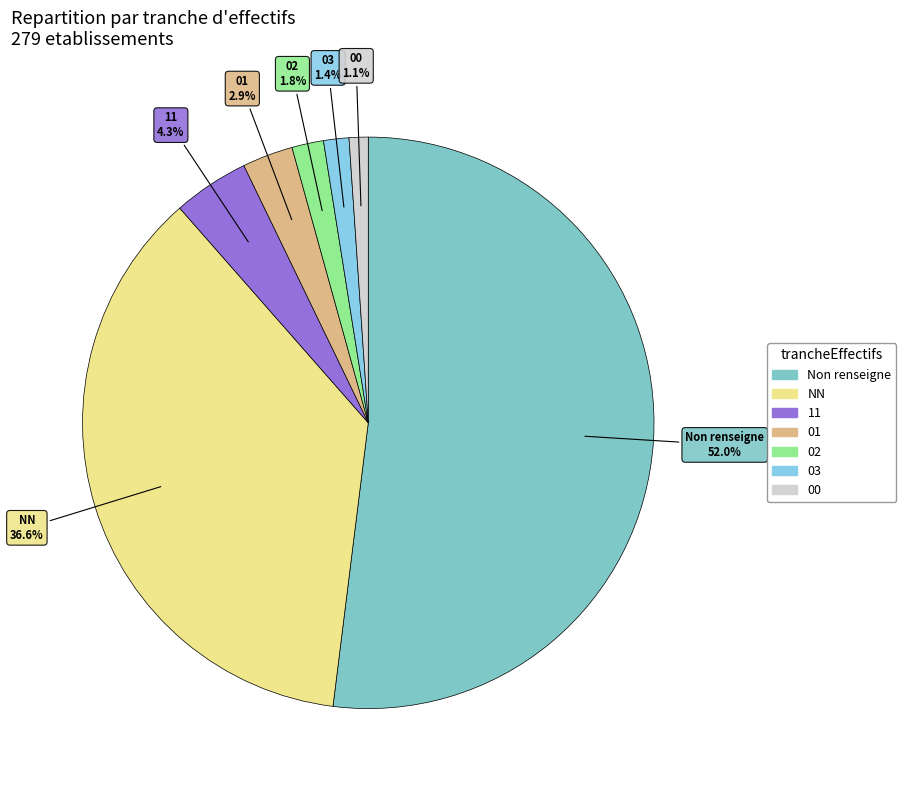

How many segments does this pie chart have?

7